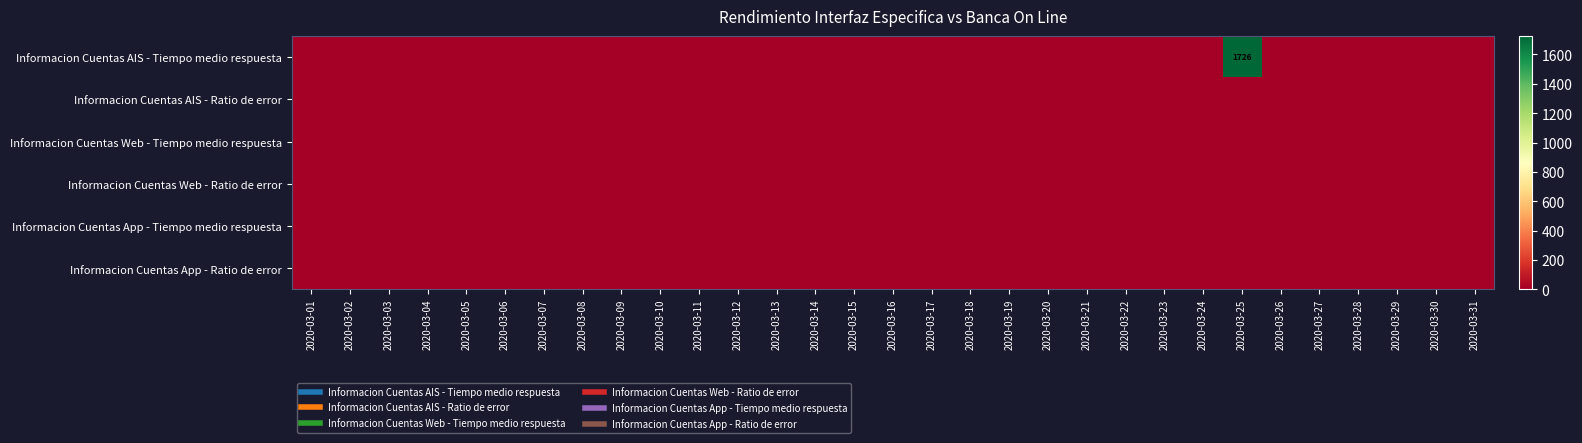

Rank the series by their maximum value, from lowest to highest.

Informacion Cuentas AIS - Ratio de error, Informacion Cuentas Web - Tiempo medio respuesta, Informacion Cuentas Web - Ratio de error, Informacion Cuentas App - Tiempo medio respuesta, Informacion Cuentas App - Ratio de error, Informacion Cuentas AIS - Tiempo medio respuesta